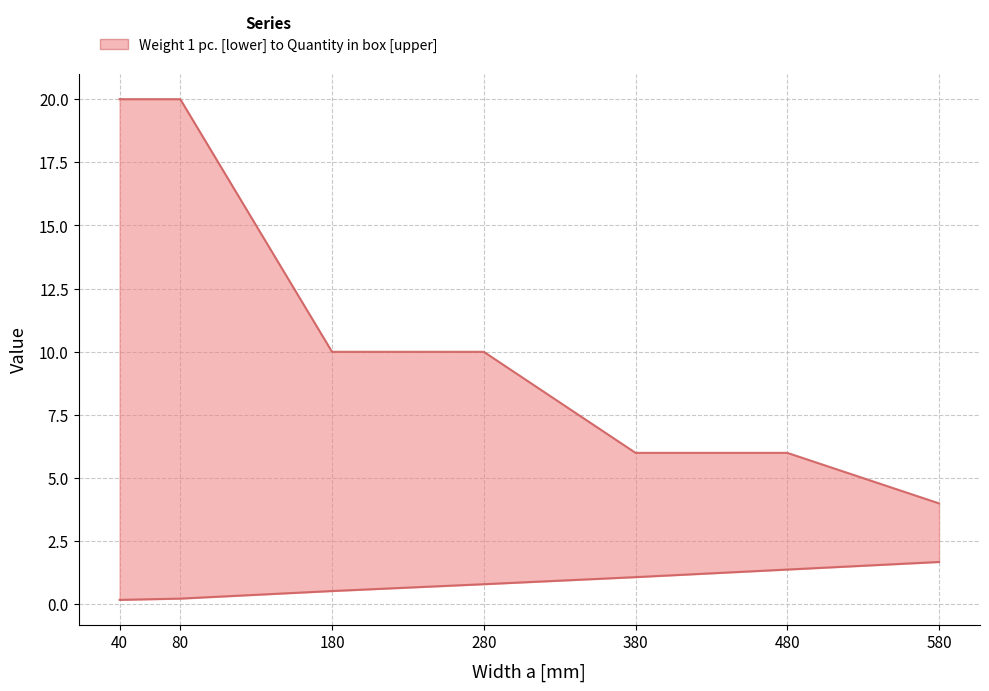

The value of Quantity in box at 480 is 6.0. True or false?

True